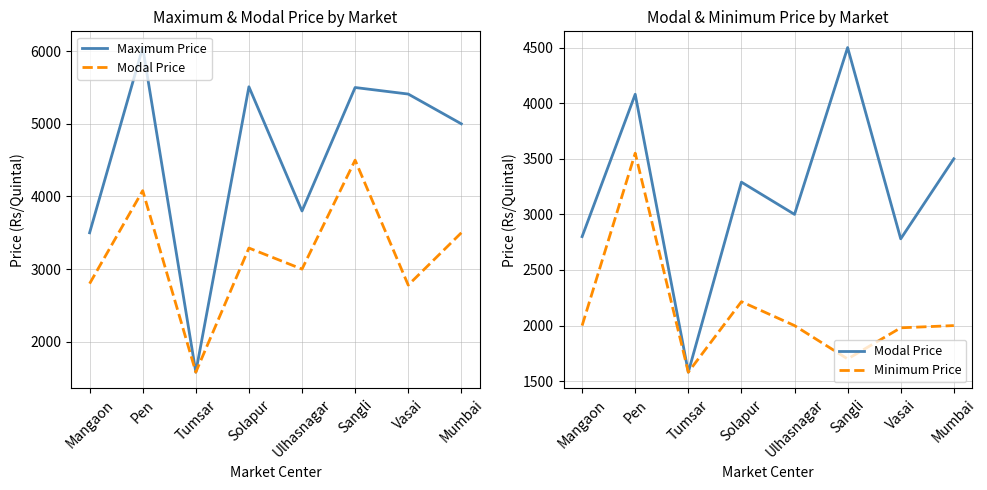

True or false: Minimum Price and Maximum Price cross at least once.

False